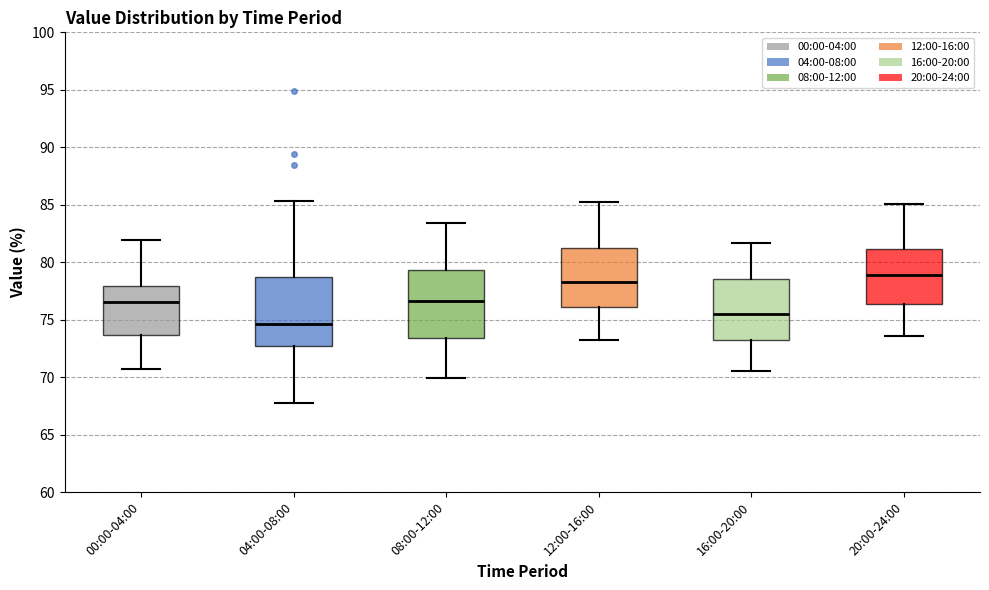

Where does the median line of the box for 04:00-08:00 sit on the y-axis? The values are not printed on the chart, so give them approximately, as read against the axis.

74.5